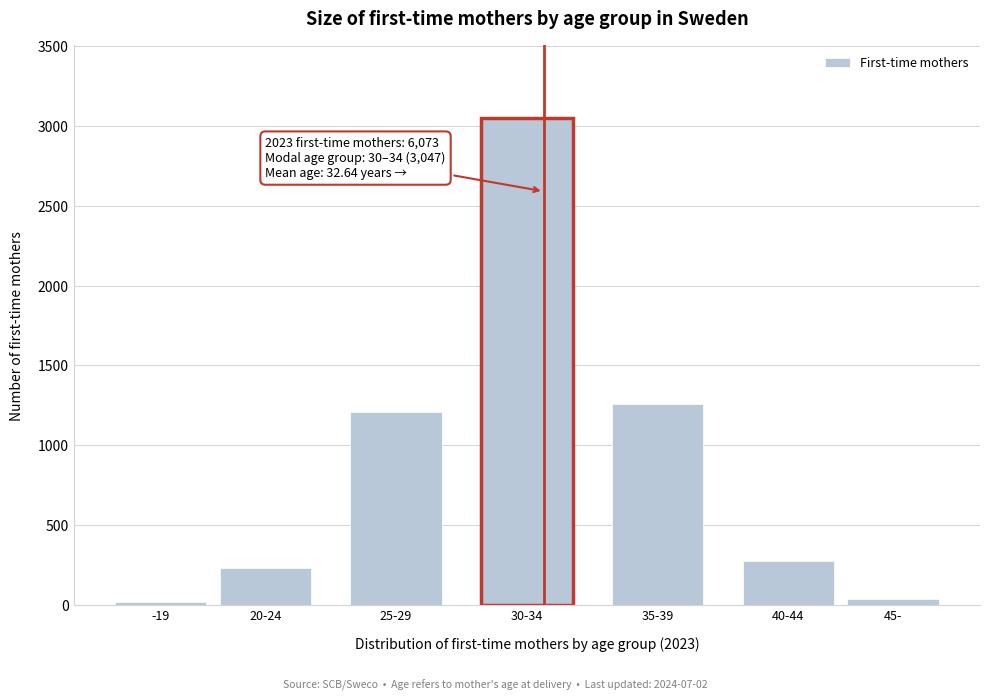

Reading left to right, transcribe all the data shown in this chart.

16	233	1206	3047	1258	275	38